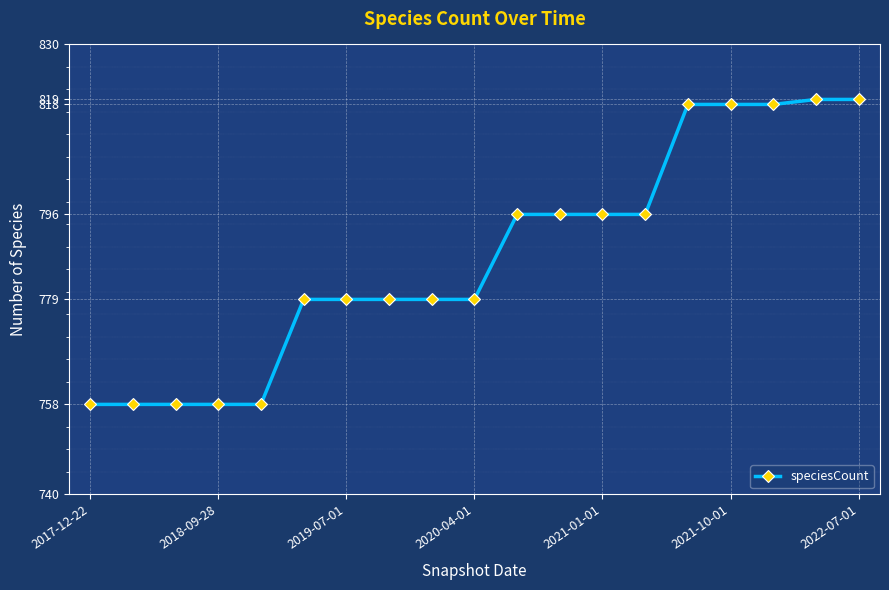

What is the value of the 6th point from the left?

779